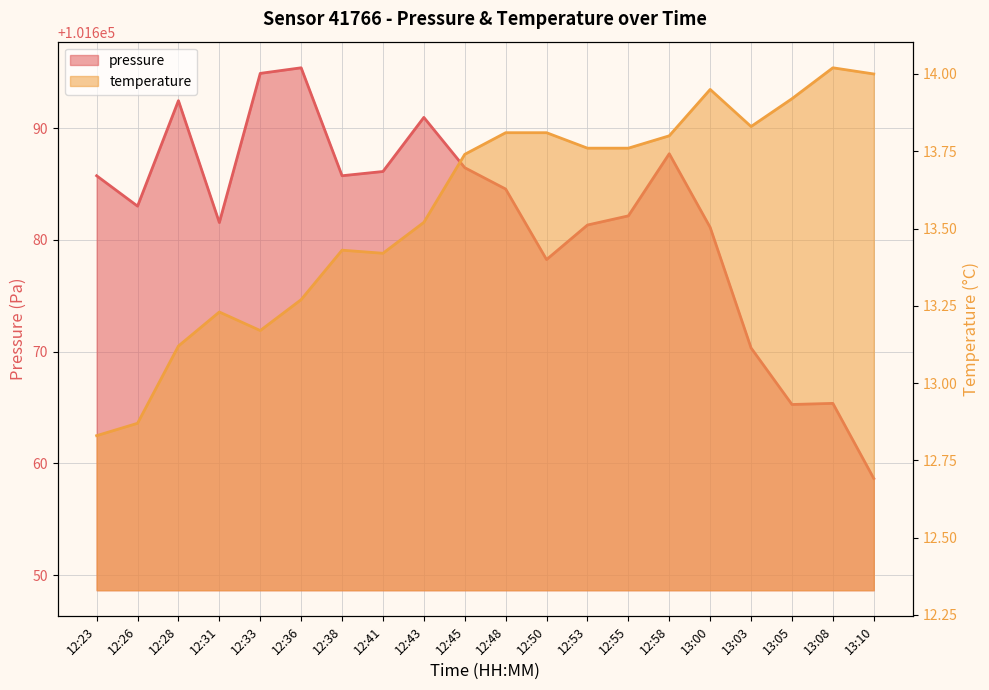

The value of temperature at 12:28 is 13.1. True or false?

True